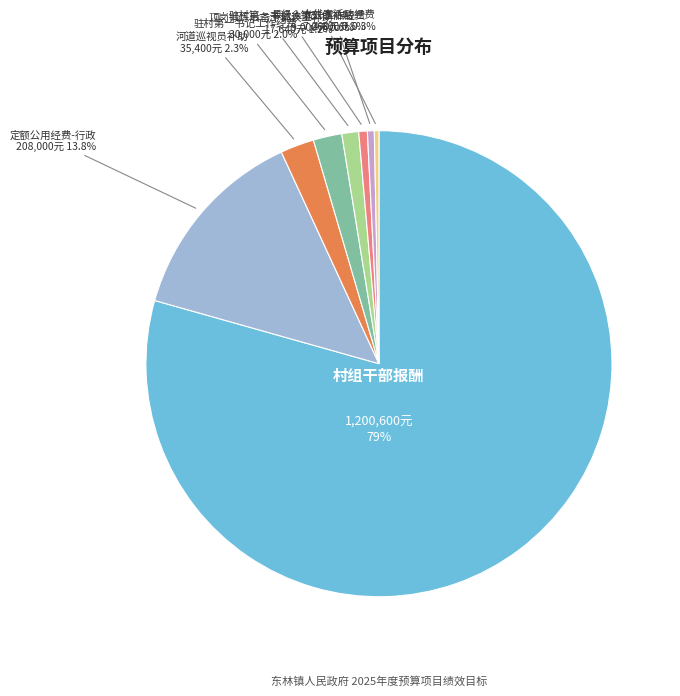

Combined, what portion of the pie is 县级人大代表活动经费 and 定额公用经费-行政?

14.1%